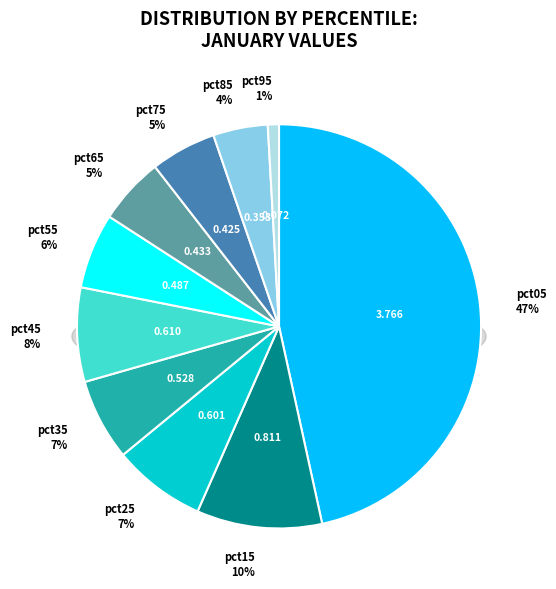

To the nearest percent, what is the difference between the largest and smallest slice percentages?

46%